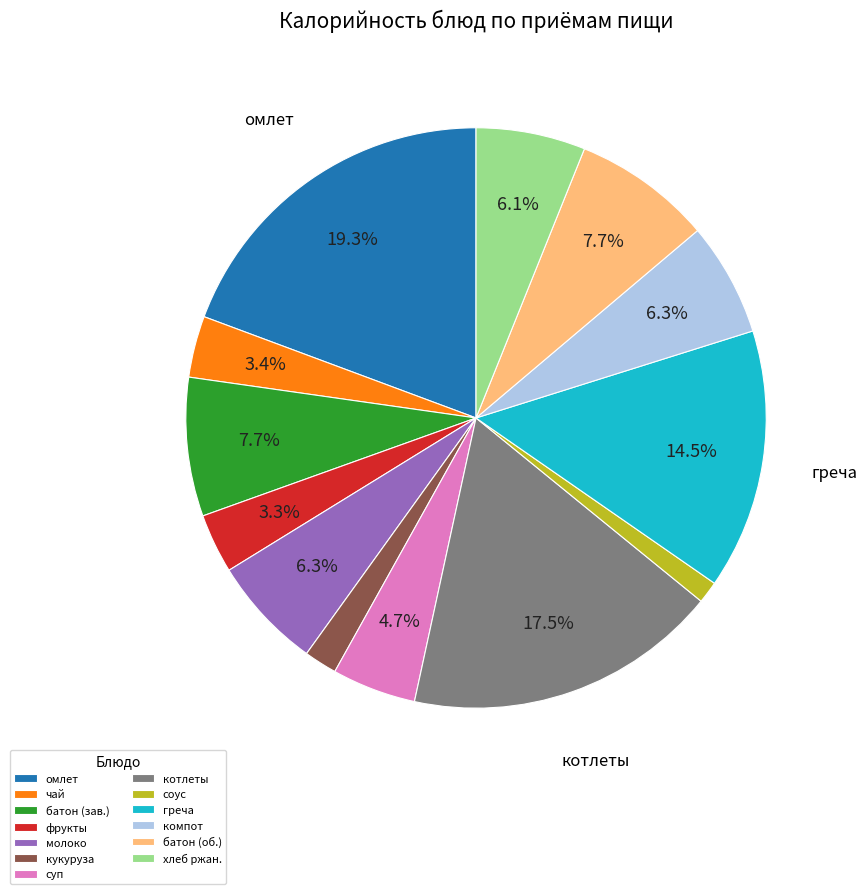

Which slice is the largest?

омлет